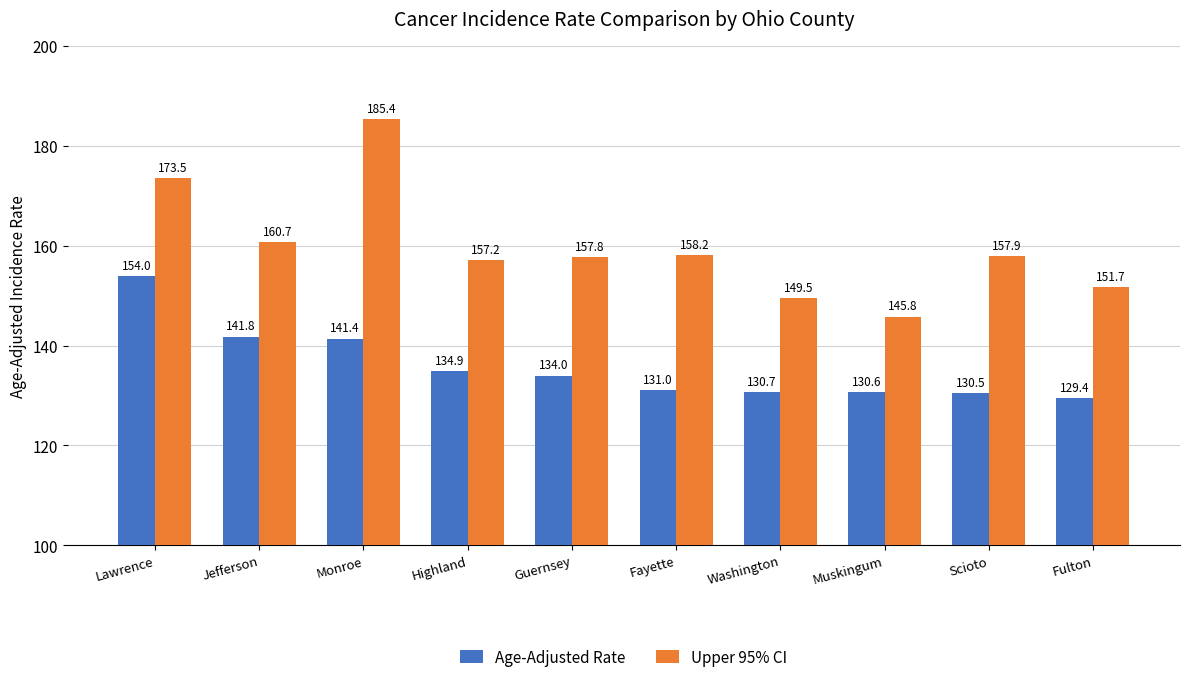

At which category does the chart reach its minimum across all series?

Fulton